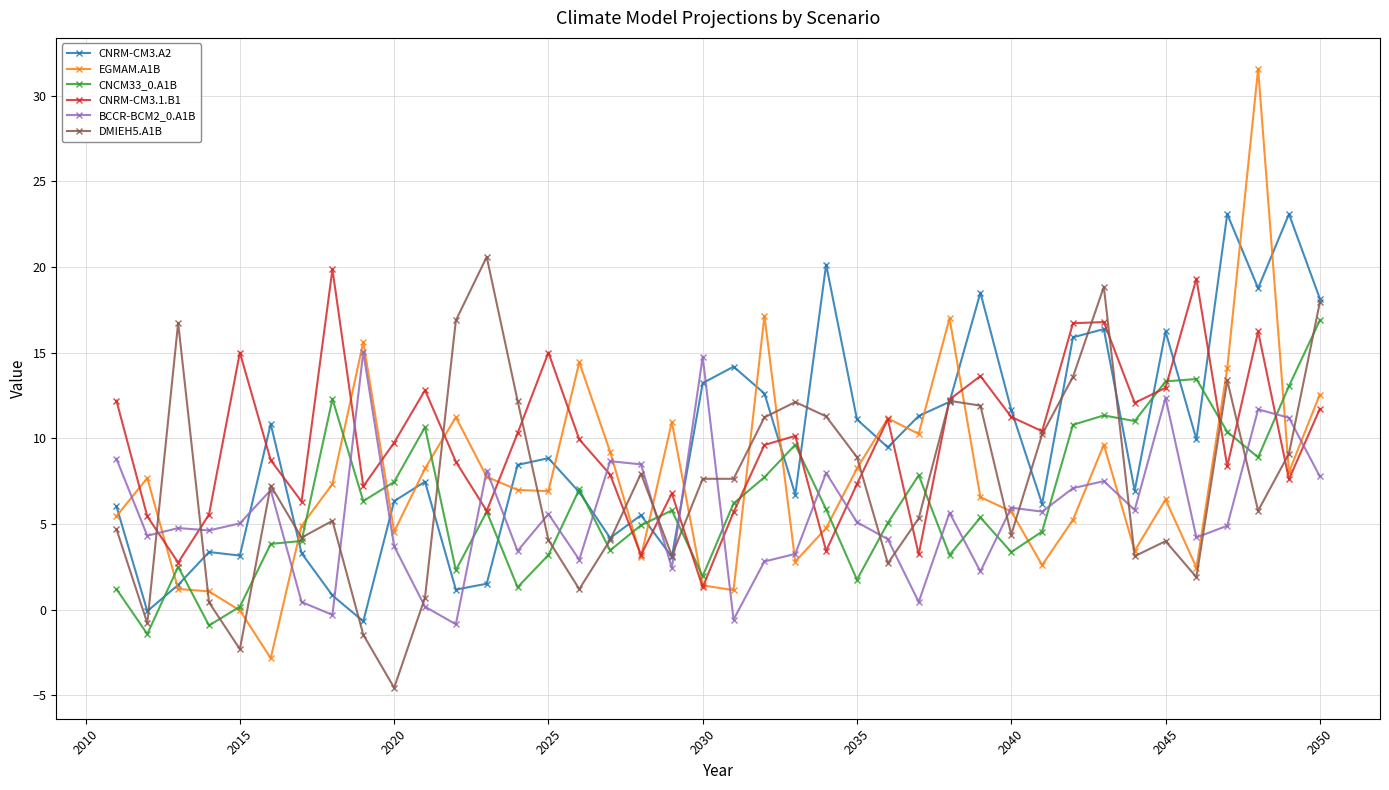

True or false: BCCR-BCM2_0.A1B has more than 0 interior local peaks.

True